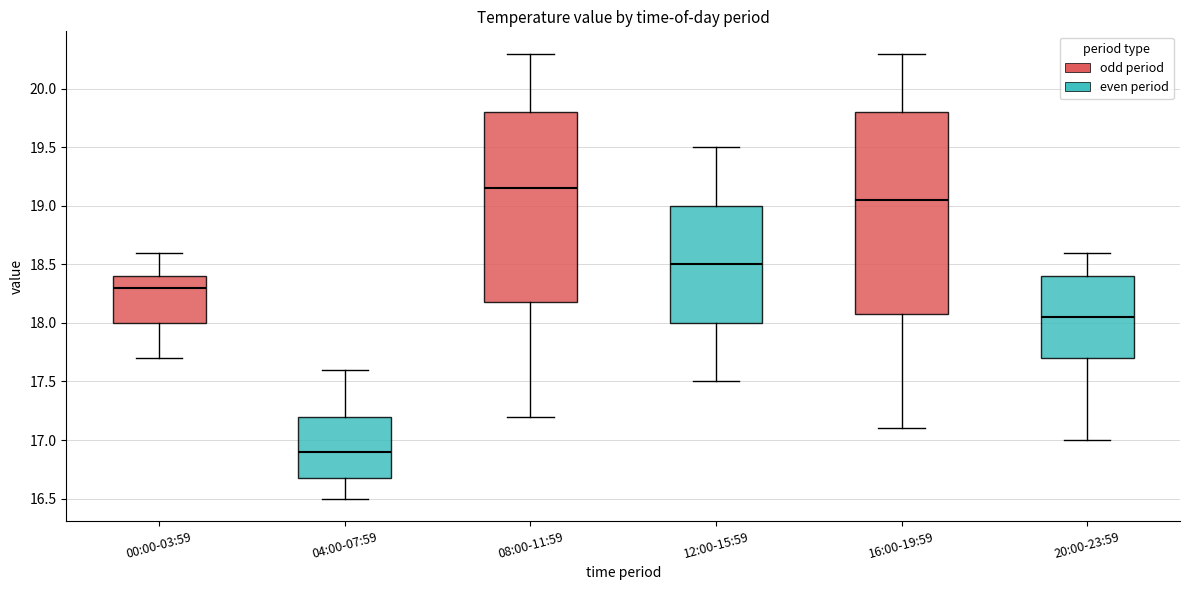

Comparing the boxes themselves (not the whiskers), which one is the tallest?

16:00-19:59